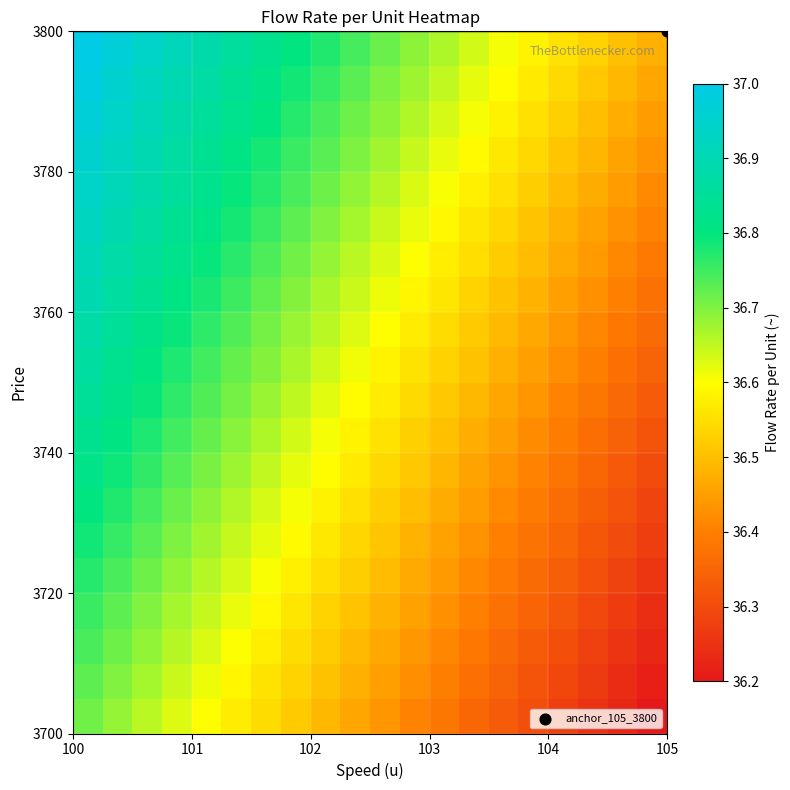

Count the number of categories in the chart.

20